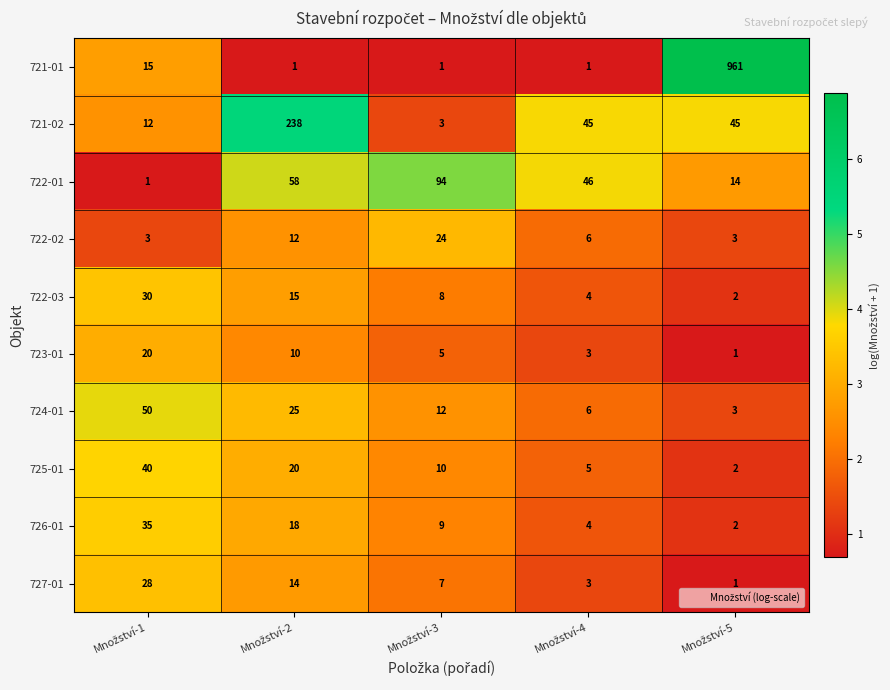

What is the average value of the 722-02 series?

10